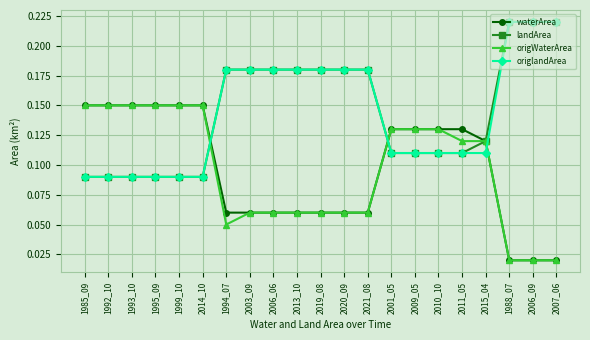

What is the total value across all series at 2007_06?

0.5